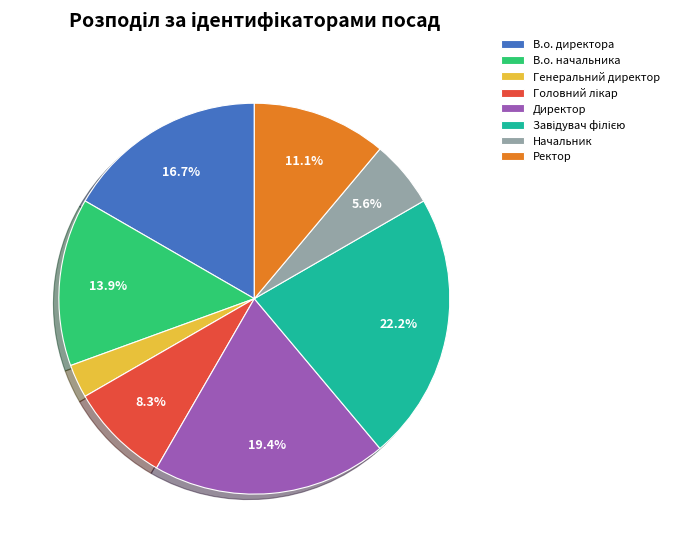

What is the smallest slice in the pie chart?

Генеральний директор